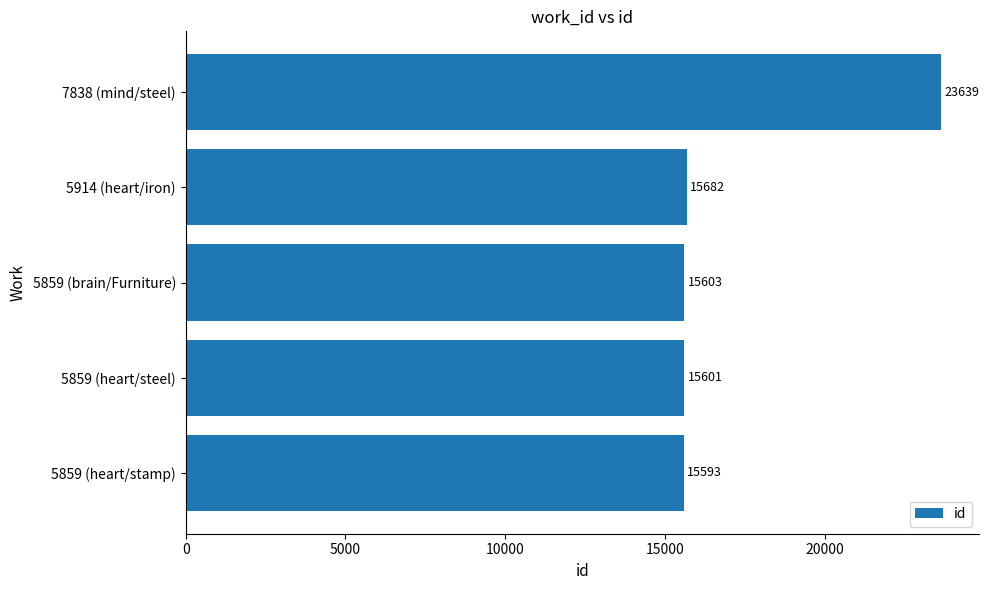

List the labels in order of value, largest first.

7838 (mind/steel), 5914 (heart/iron), 5859 (brain/Furniture), 5859 (heart/steel), 5859 (heart/stamp)